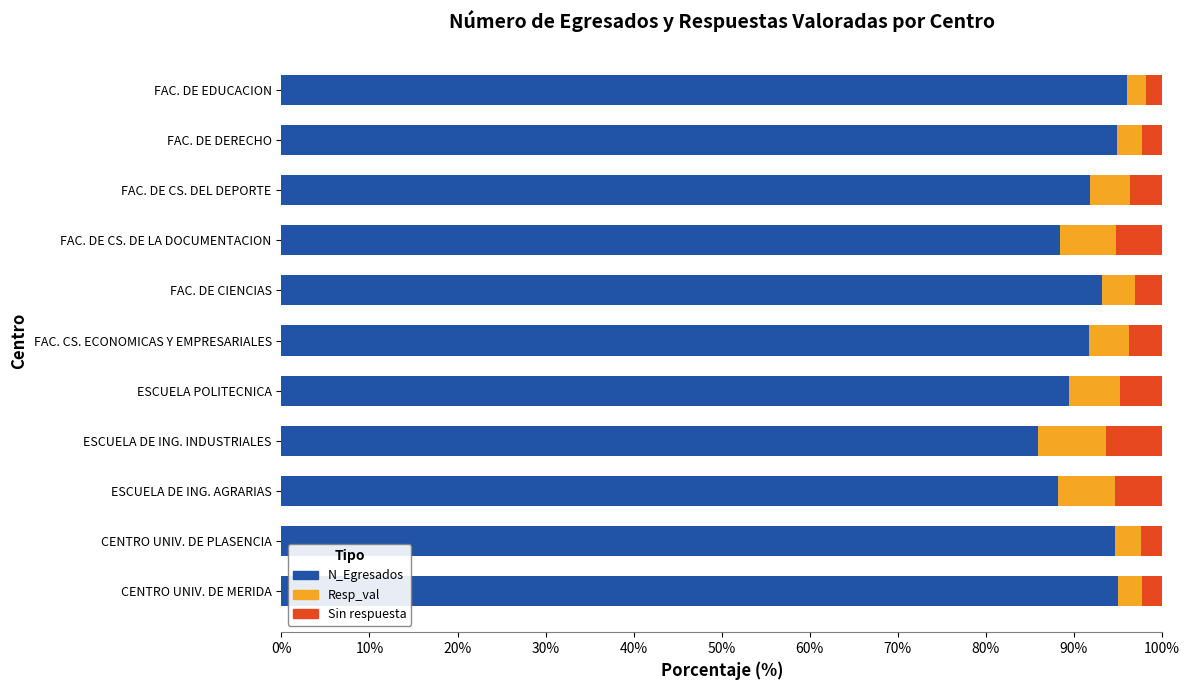

How many series are shown in this chart?

3